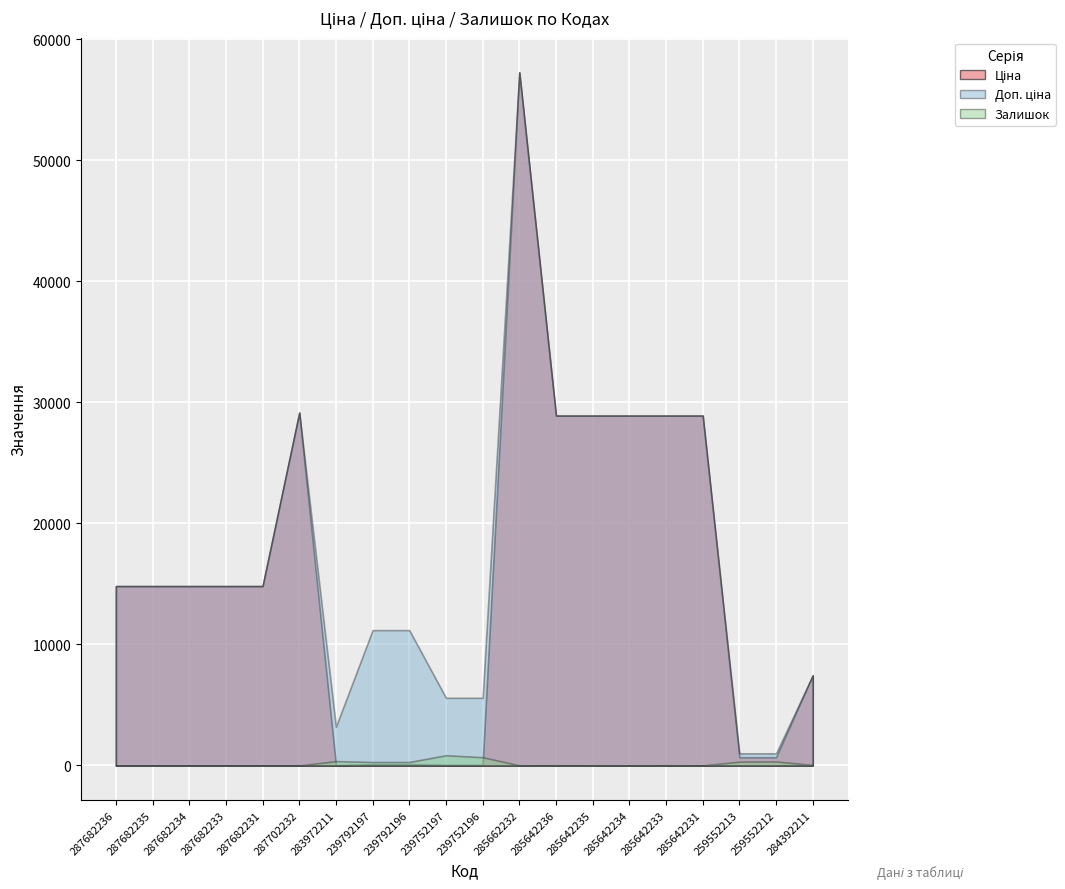

Is it true that Залишок equals 456.9 at 287682233?

False